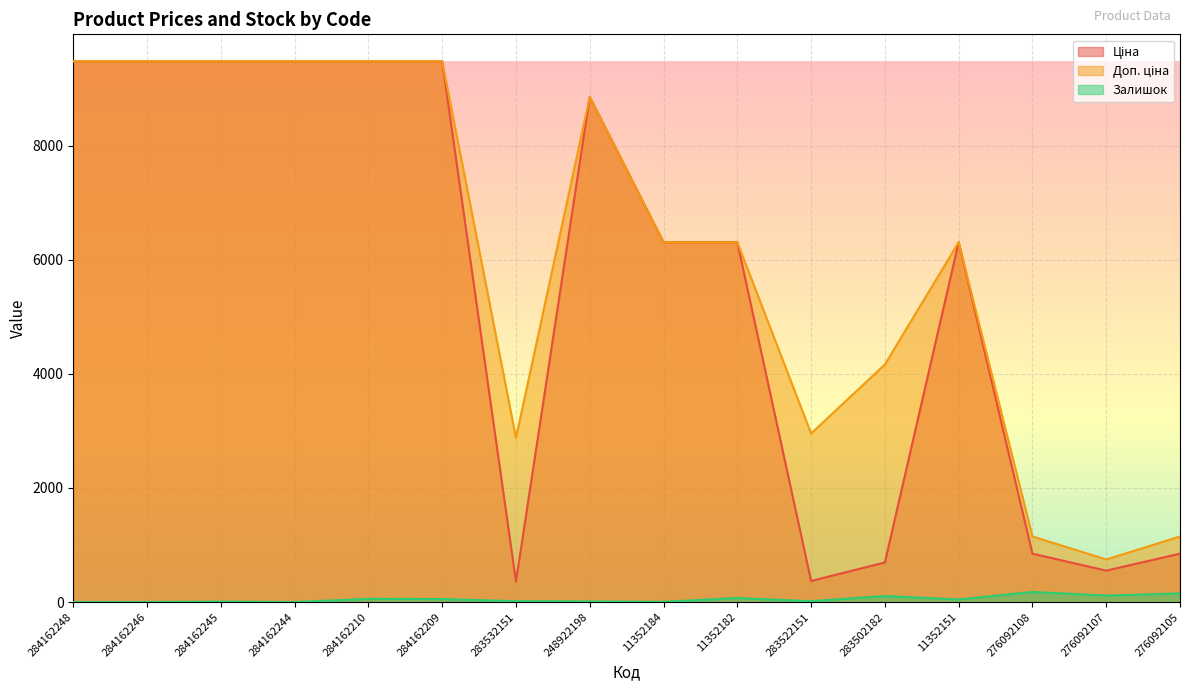

Reading left to right, what are all the values shown in this chart?

Ціна: 9480.1	9480.1	9480.1	9480.1	9480.1	9480.1	359.9	8856.7	6308.8	6308.8	369.5	694.3	6308.8	848.4	551.5	848.4
Доп. ціна: 9480.1	9480.1	9480.1	9480.1	9480.1	9480.1	2878.8	8856.7	6308.8	6308.8	2955.8	4165.6	6308.8	1149.7	747.0	1149.7
Залишок: 0.0	0.0	8.0	0.0	56.0	53.0	15.0	11.0	4.0	71.0	15.0	106.0	46.0	177.0	114.0	151.0